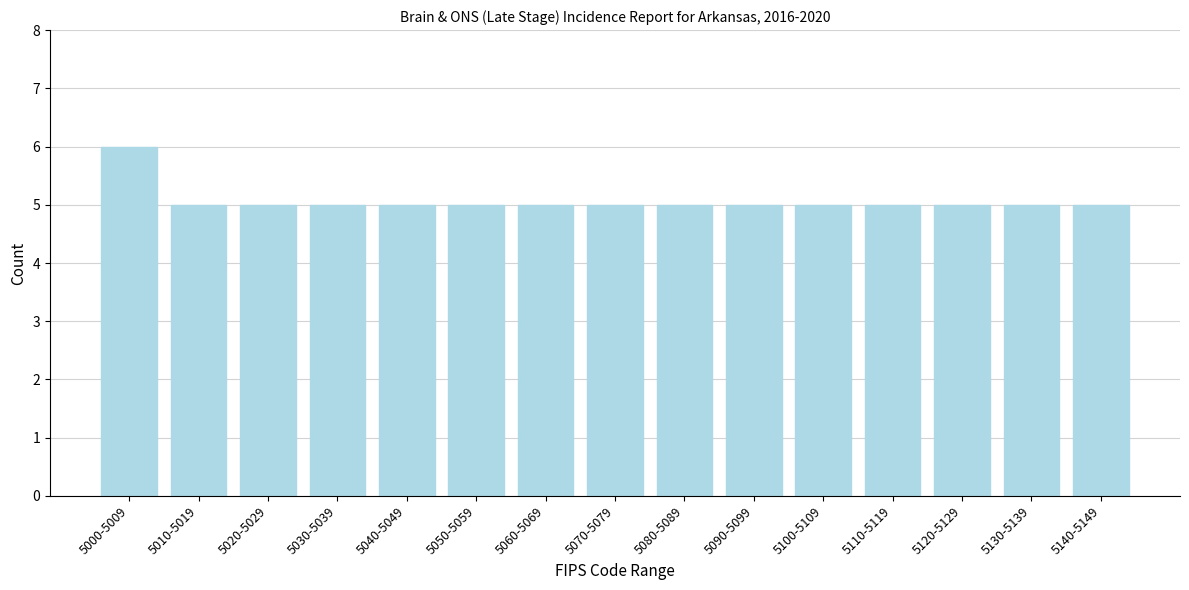

Reading left to right, list all the values displayed in this chart.

5000-5009=6	5010-5019=5	5020-5029=5	5030-5039=5	5040-5049=5	5050-5059=5	5060-5069=5	5070-5079=5	5080-5089=5	5090-5099=5	5100-5109=5	5110-5119=5	5120-5129=5	5130-5139=5	5140-5149=5